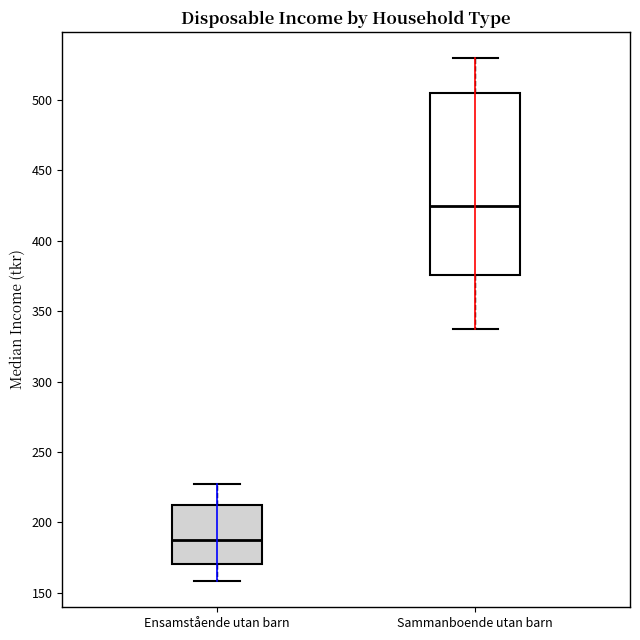

Where does the median line of the box for Sammanboende utan barn sit on the y-axis? The values are not printed on the chart, so give them approximately, as read against the axis.

425